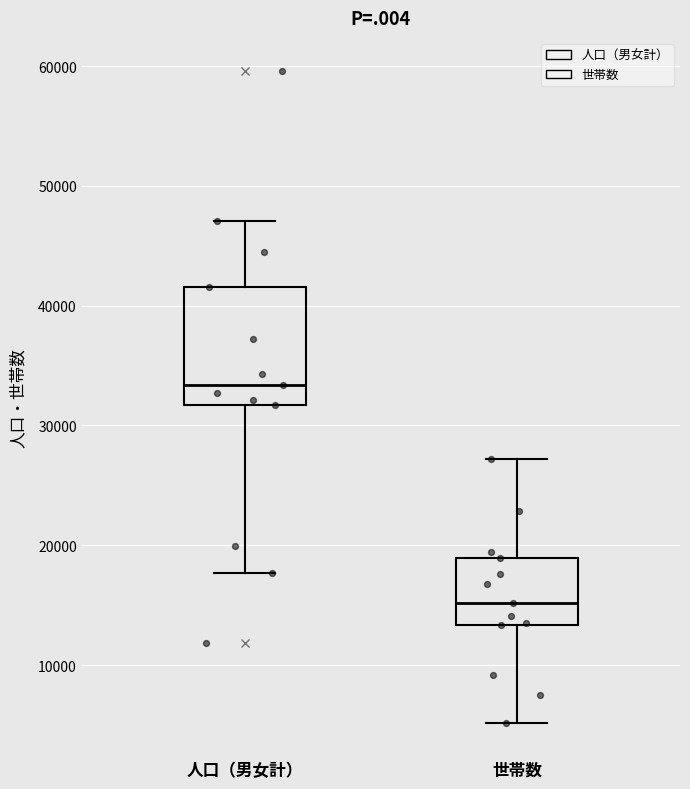

Which box is the tallest, from its lower edge to its upper edge?

人口（男女計）